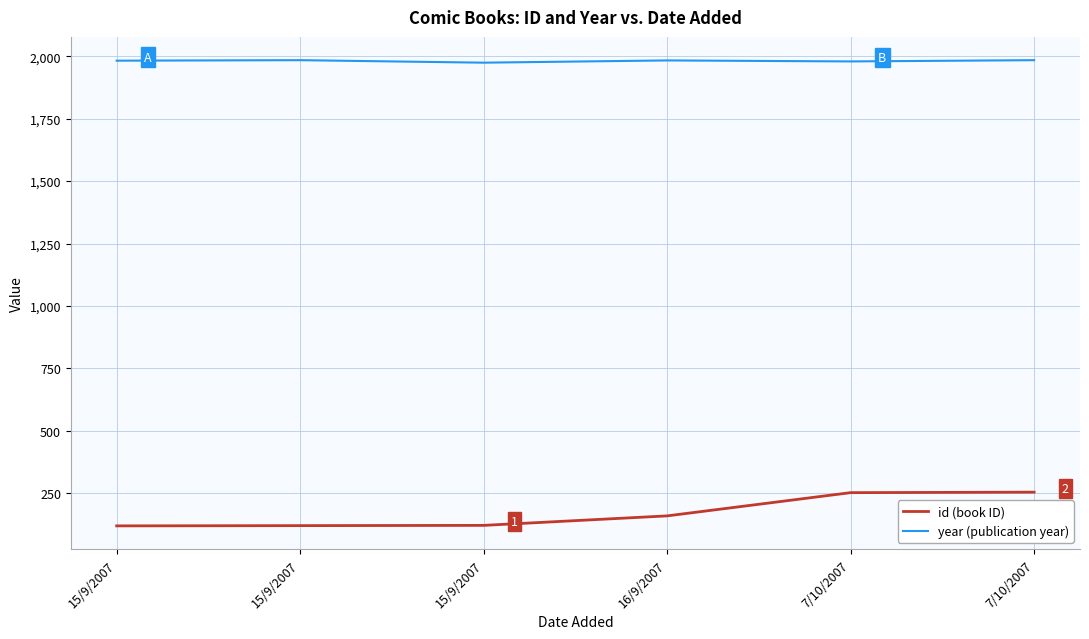

Where is the first local maximum for year (publication year)?

15/9/2007